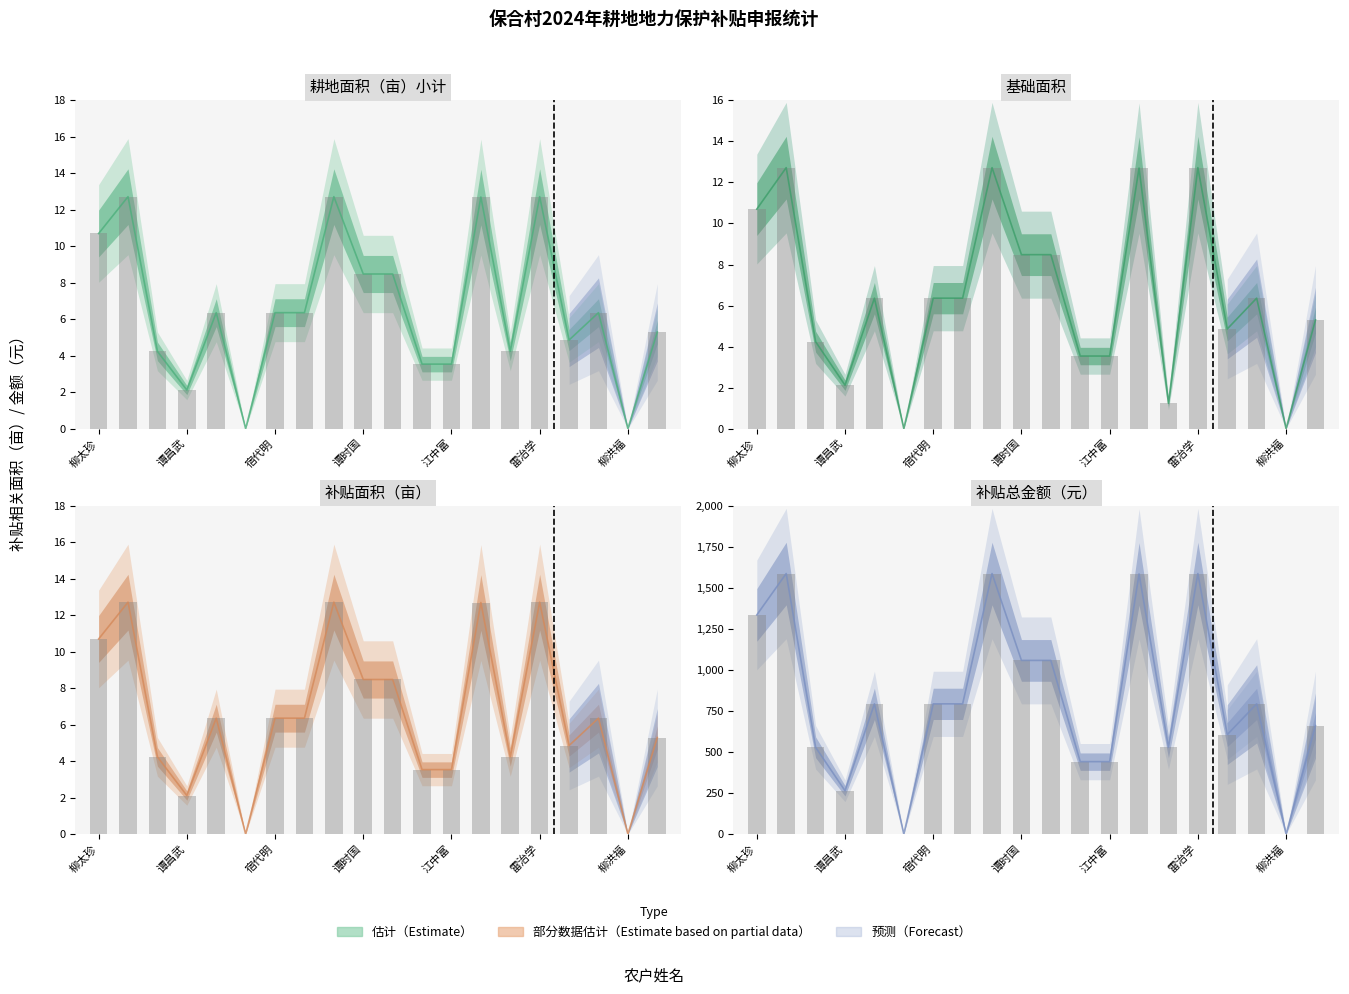

Rank the series by their maximum value, from lowest to highest.

耕地面积（亩）小计, 基础面积, 补贴面积（亩）, 补贴总金额（元）